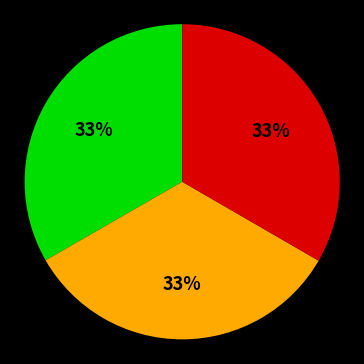

Is there a majority slice in this chart?

No